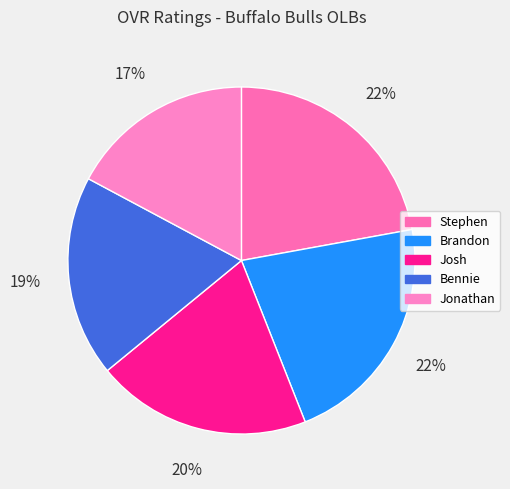

What percentage do Bennie and Brandon together represent?

40.6%